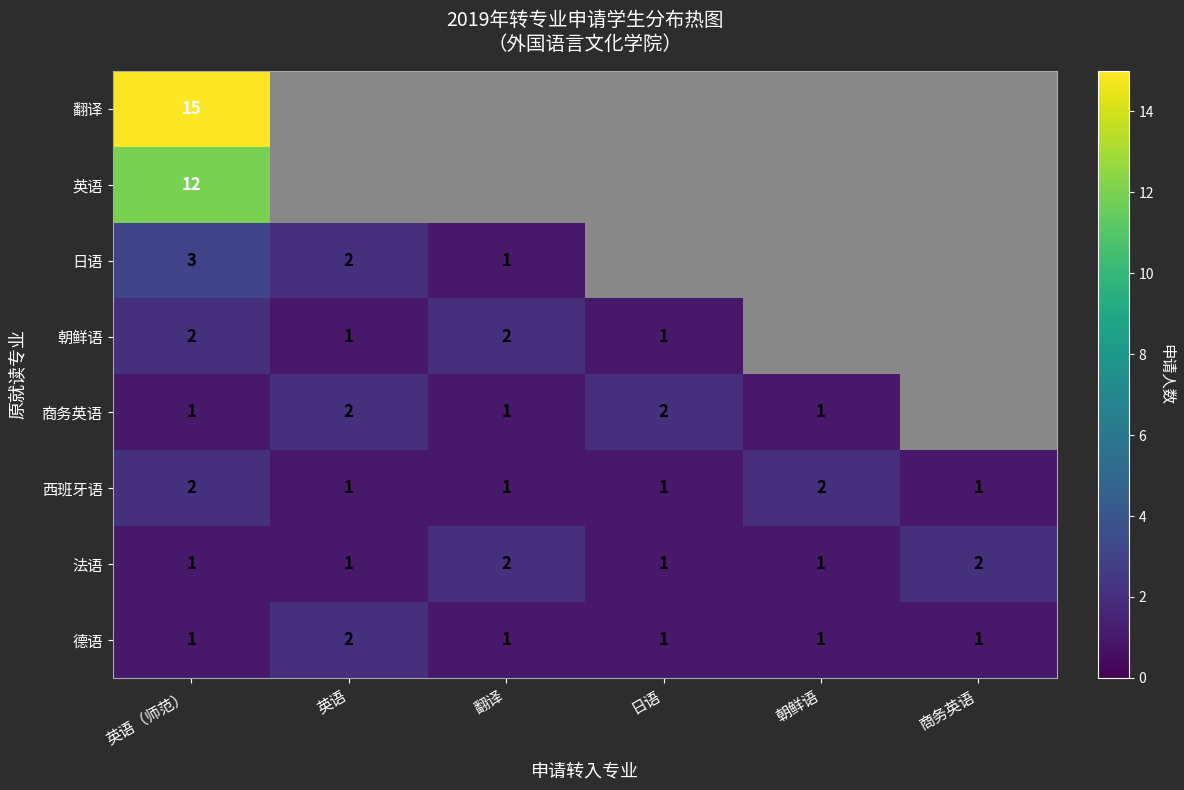

The value of 日语 at 翻译 is 1. True or false?

True